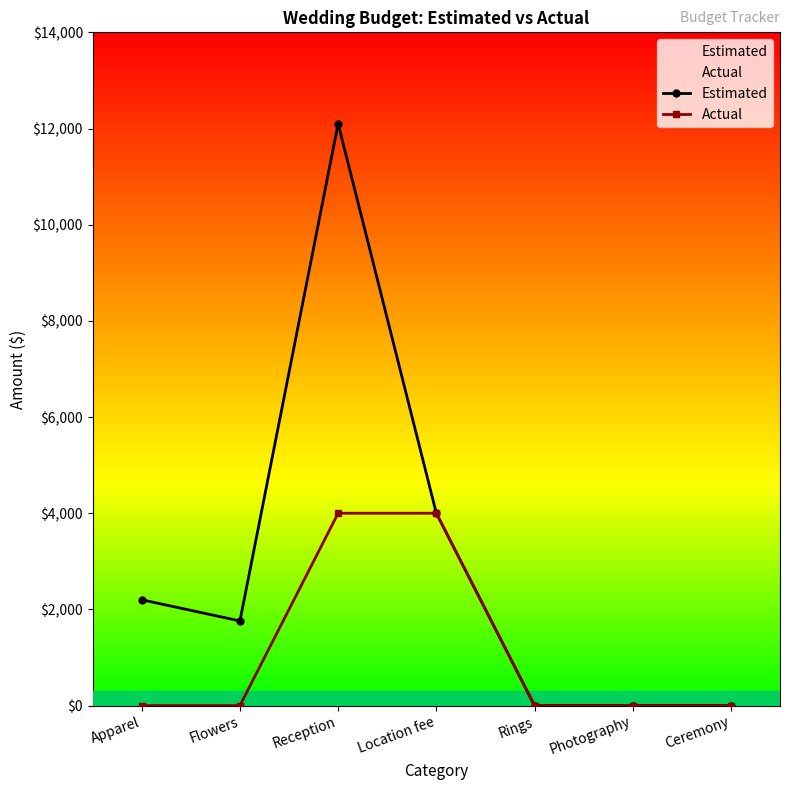

Is it true that Estimated equals 0 at Rings?

True